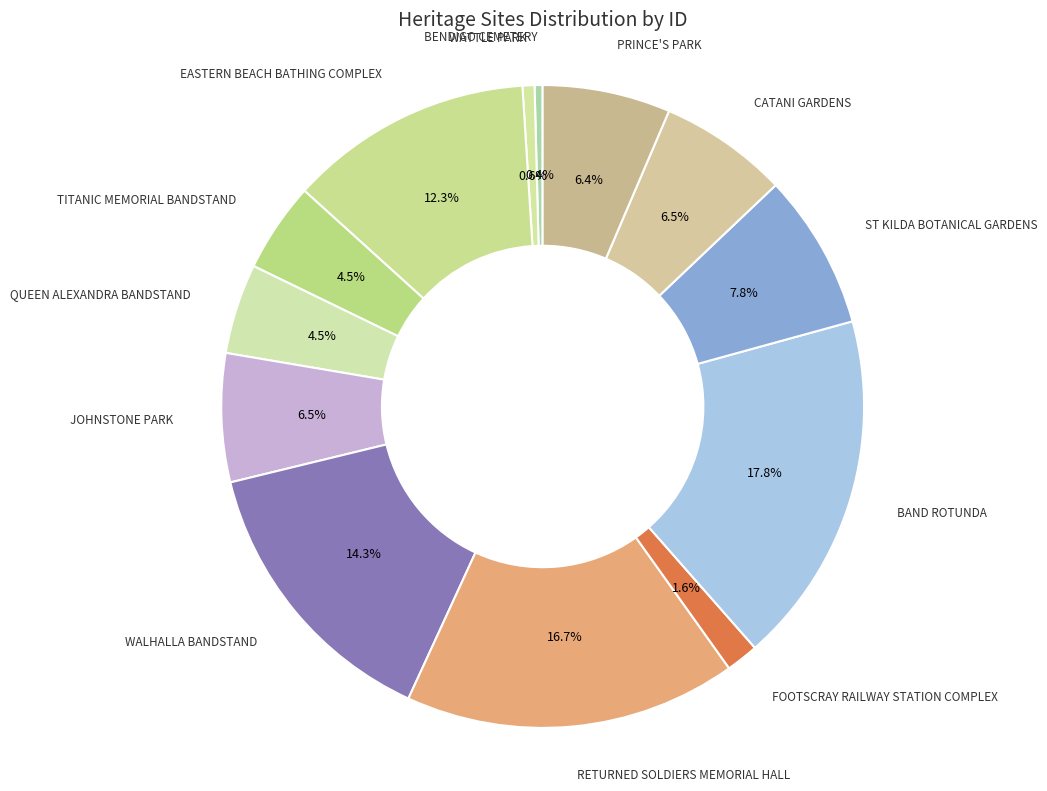

What is the ratio of the value at QUEEN ALEXANDRA BANDSTAND to the value at TITANIC MEMORIAL BANDSTAND?

1.0